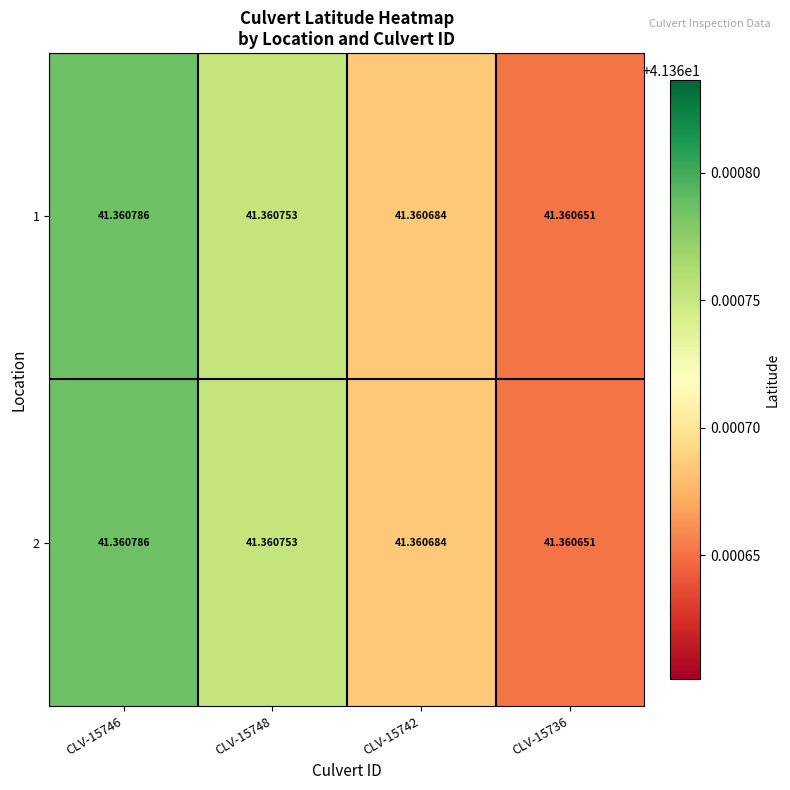

Is the value of 1 at CLV-15736 greater than the value of 2 at CLV-15746?

No